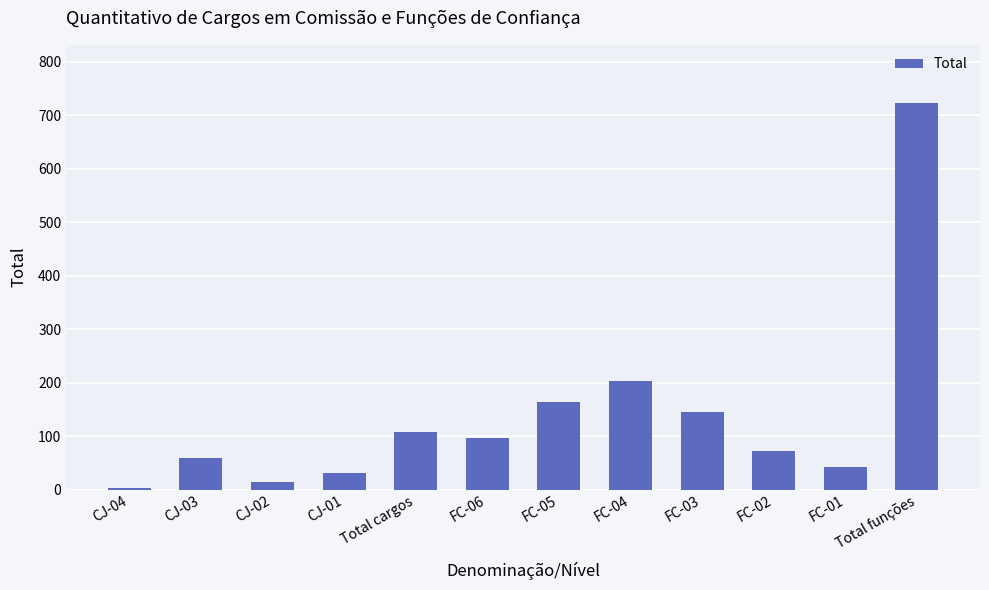

At which category does the chart reach its minimum across all series?

CJ-04